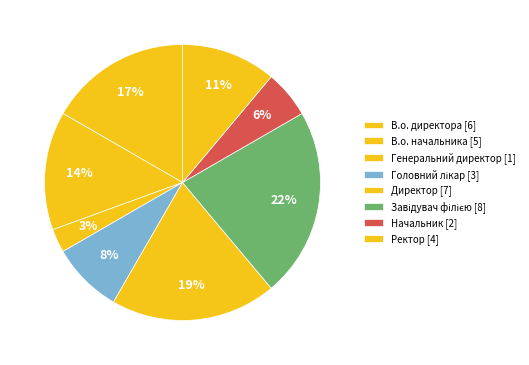

To the nearest percent, what is the difference between the Ректор and Начальник slice percentages?

6%